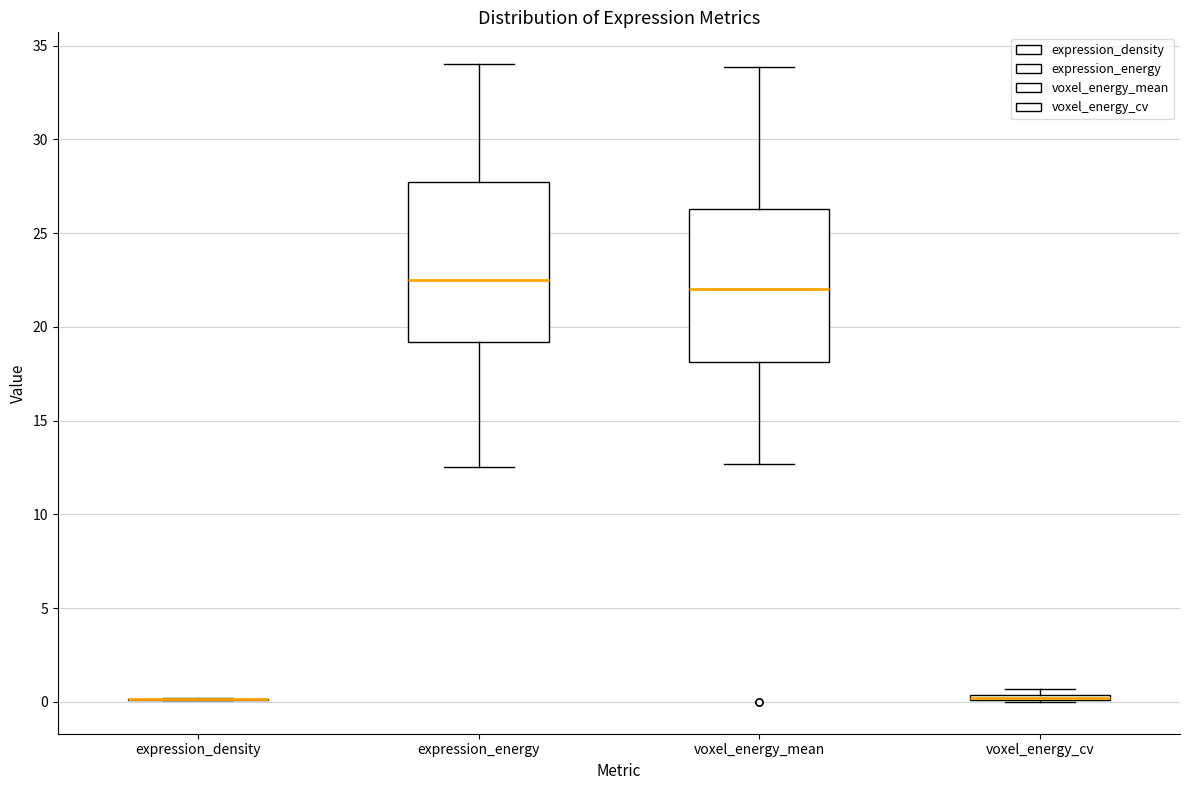

Where is the lower edge of the box for expression_energy on the y-axis? The values are not printed on the chart, so give them approximately, as read against the axis.

19.0